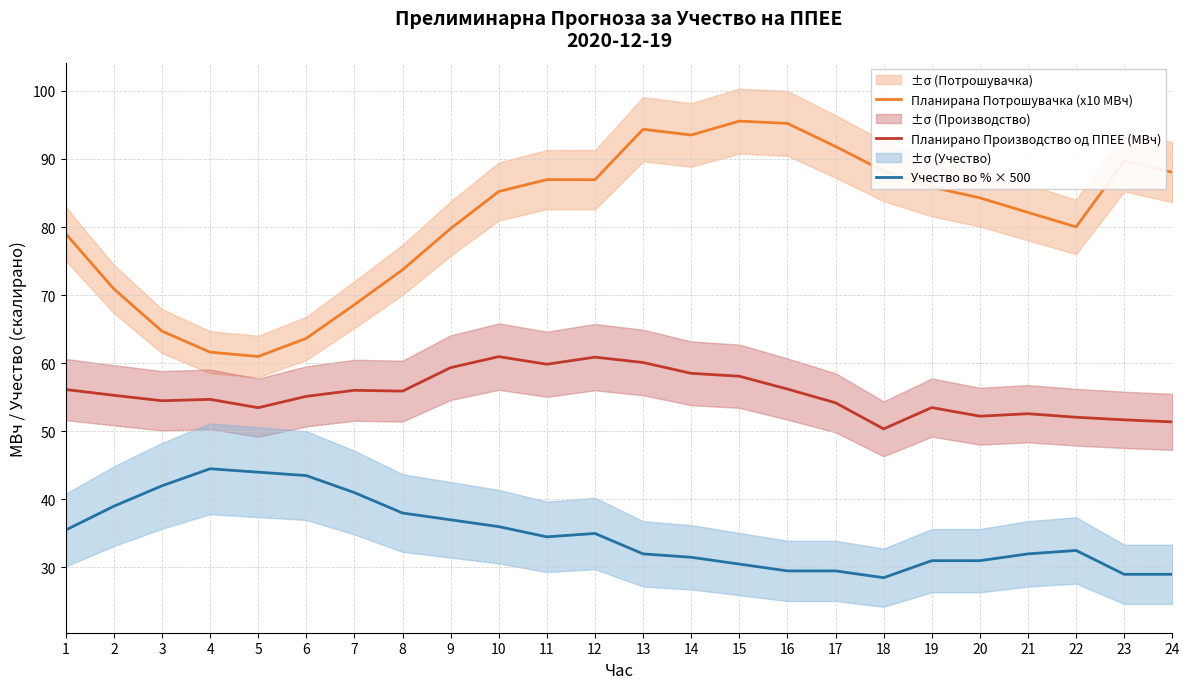

Reading right to left, list all the values displayed in this chart.

Планирана Потрошувачка (x10 МВч): 88.1	89.7	80.0	82.2	84.3	85.9	88.2	91.8	95.2	95.6	93.5	94.4	87.0	87.0	85.2	79.8	73.7	68.6	63.7	61.0	61.6	64.7	70.9	79.0
Планирано Производство од ППЕЕ (МВч): 51.4	51.7	52.1	52.6	52.2	53.5	50.4	54.2	56.2	58.1	58.5	60.1	60.9	59.9	61.0	59.4	55.9	56.0	55.1	53.5	54.7	54.5	55.3	56.1
Учество во % × 500: 29.0	29.0	32.5	32.0	31.0	31.0	28.5	29.5	29.5	30.5	31.5	32.0	35.0	34.5	36.0	37.0	38.0	41.0	43.5	44.0	44.5	42.0	39.0	35.5